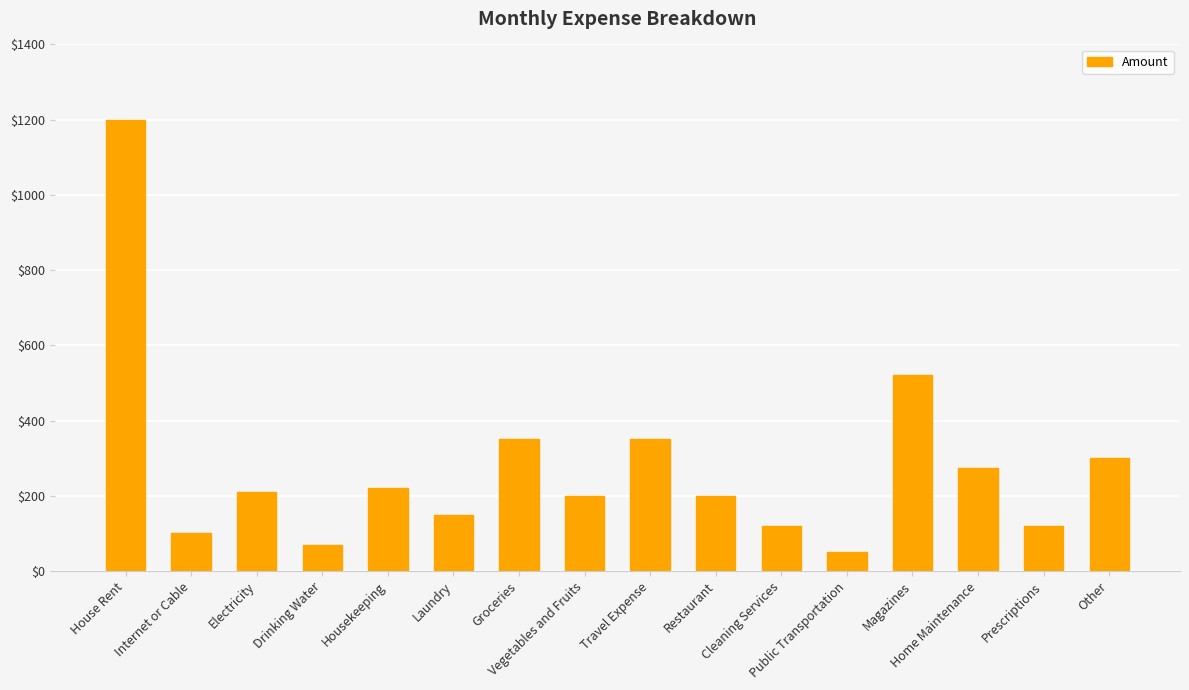

How many data points are less than 210?

8